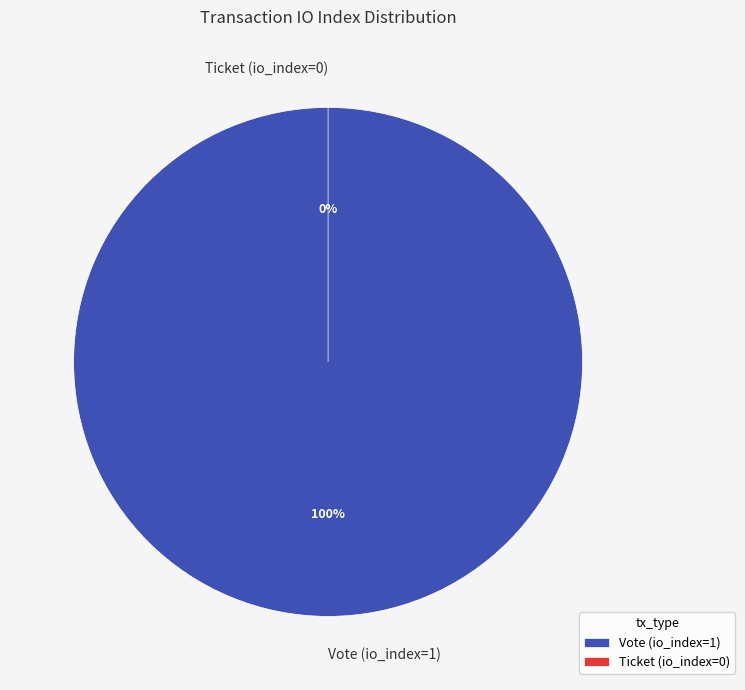

To the nearest percent, what is the average slice percentage?

50%